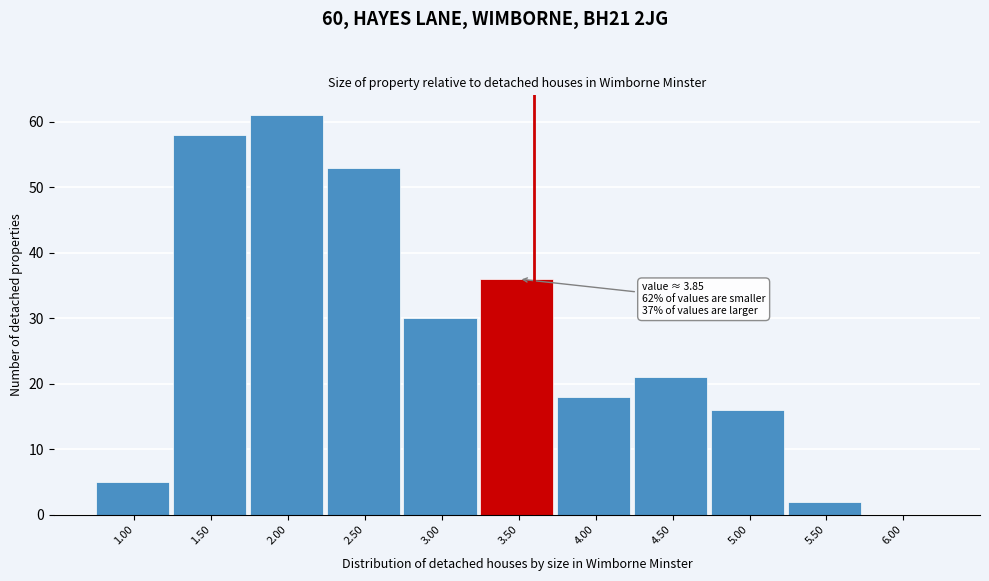

Reading left to right, transcribe all the data shown in this chart.

1.00=5	1.50=58	2.00=61	2.50=53	3.00=30	3.50=36	4.00=18	4.50=21	5.00=16	5.50=2	6.00=0